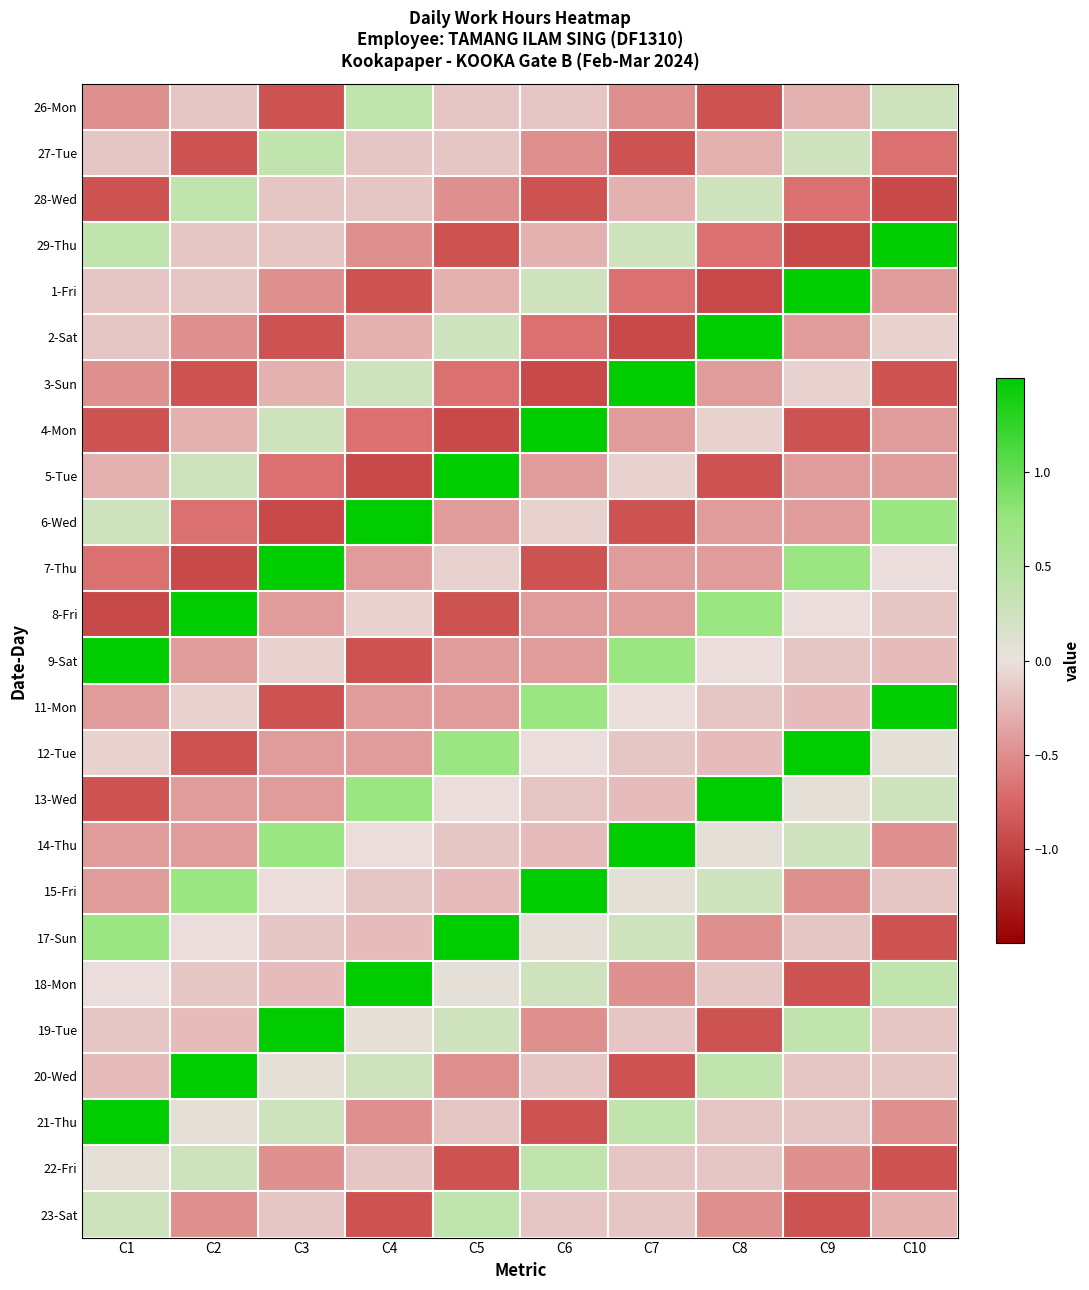

What is the difference between the highest and lowest values at C4?

4.5